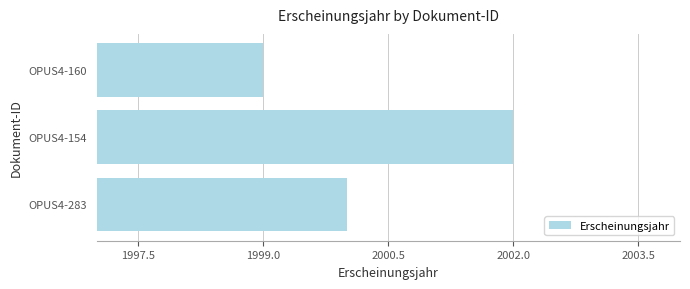

What is the sum of all values?

6001